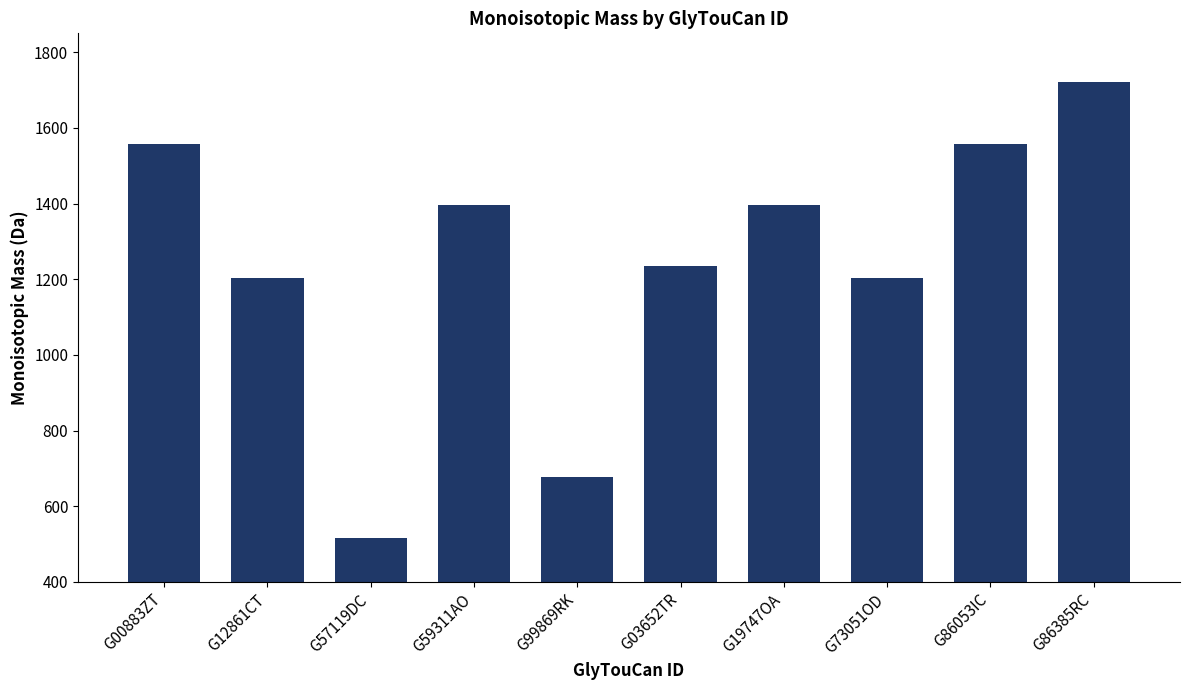

Which label corresponds to the largest value in the chart?

G86385RC